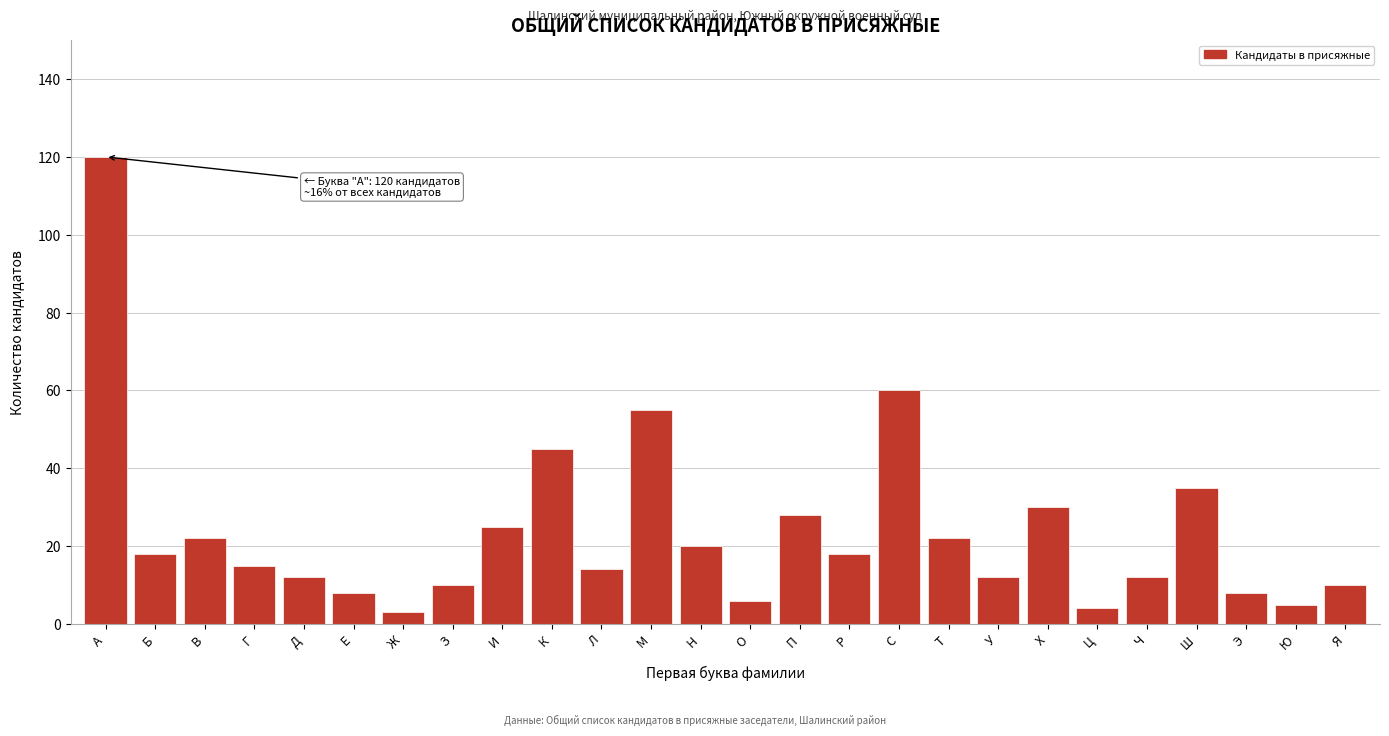

Reading right to left, extract all data points from this chart.

10	5	8	35	12	4	30	12	22	60	18	28	6	20	55	14	45	25	10	3	8	12	15	22	18	120